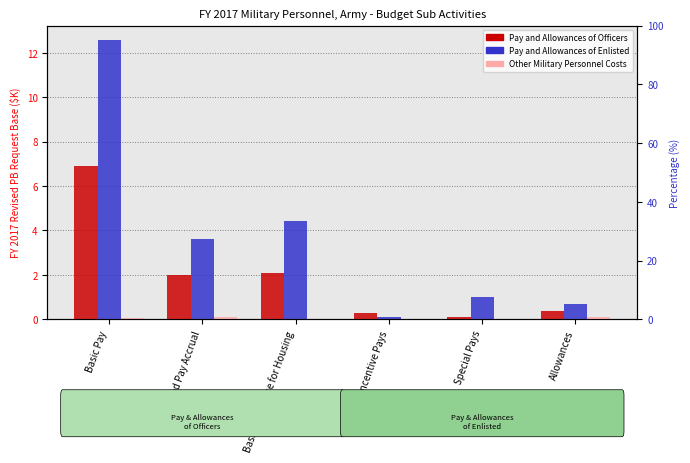

Reading right to left, extract all data points from this chart.

Pay and Allowances of Officers: Allowances=0.4	Special Pays=0.1	Incentive Pays=0.3	Basic Allowance for Housing=2.1	Retired Pay Accrual=2.0	Basic Pay=6.9
Pay and Allowances of Enlisted: Allowances=0.7	Special Pays=1.0	Incentive Pays=0.1	Basic Allowance for Housing=4.4	Retired Pay Accrual=3.6	Basic Pay=12.6
Other Military Personnel Costs: Allowances=0.1	Special Pays=0.0	Incentive Pays=0.0	Basic Allowance for Housing=0.0	Retired Pay Accrual=0.1	Basic Pay=0.0